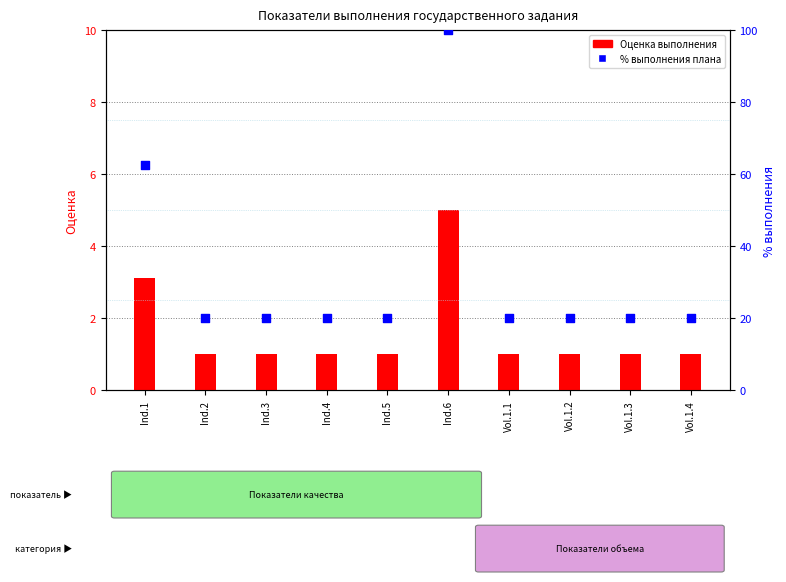

At which category is the sum across all series the highest?

Ind.6